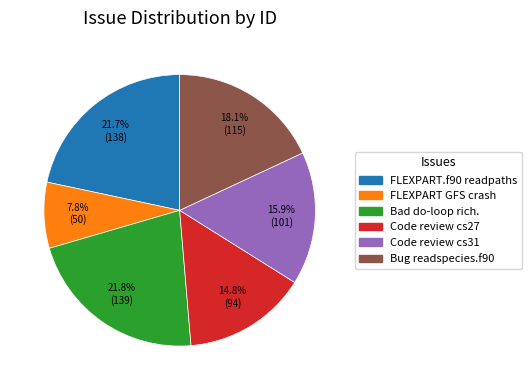

How many segments does this pie chart have?

6